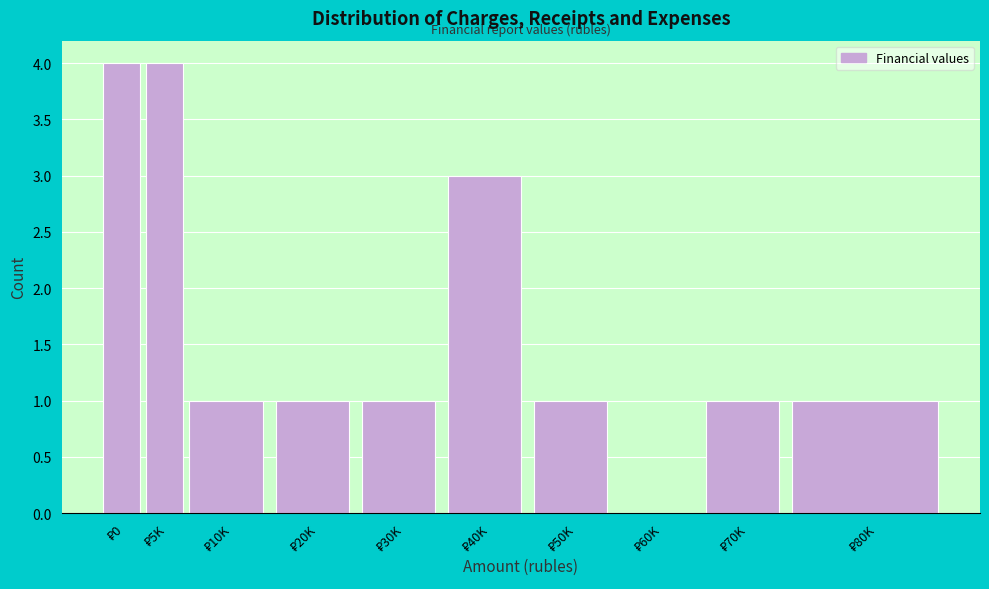

What is the sum of all values?

17